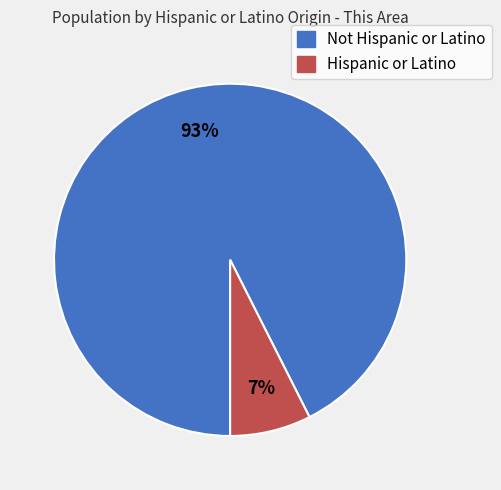

What percentage is the Hispanic or Latino slice, to the nearest percent?

7%